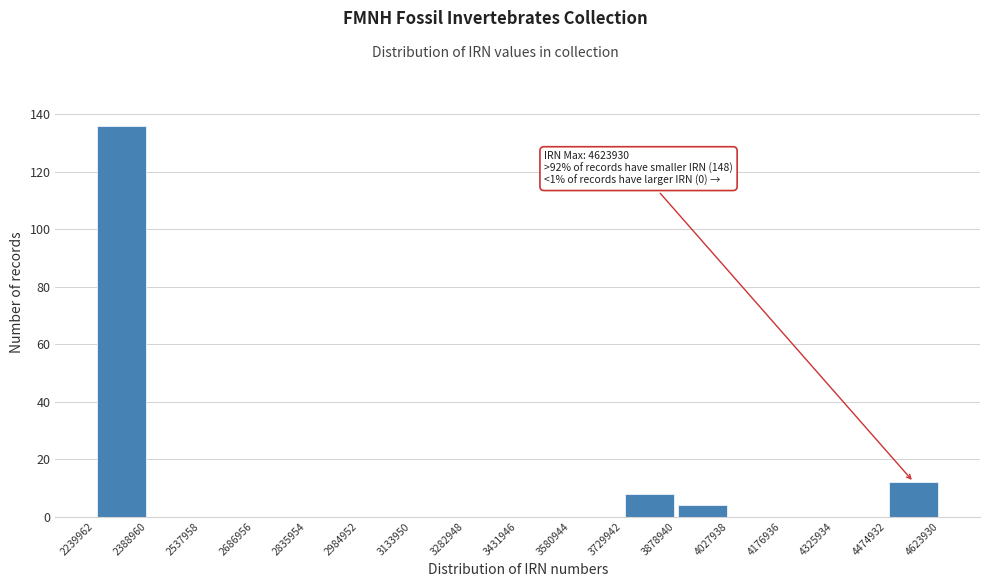

Over which range of the x-axis is the bar tallest?

2239962 to 2388960